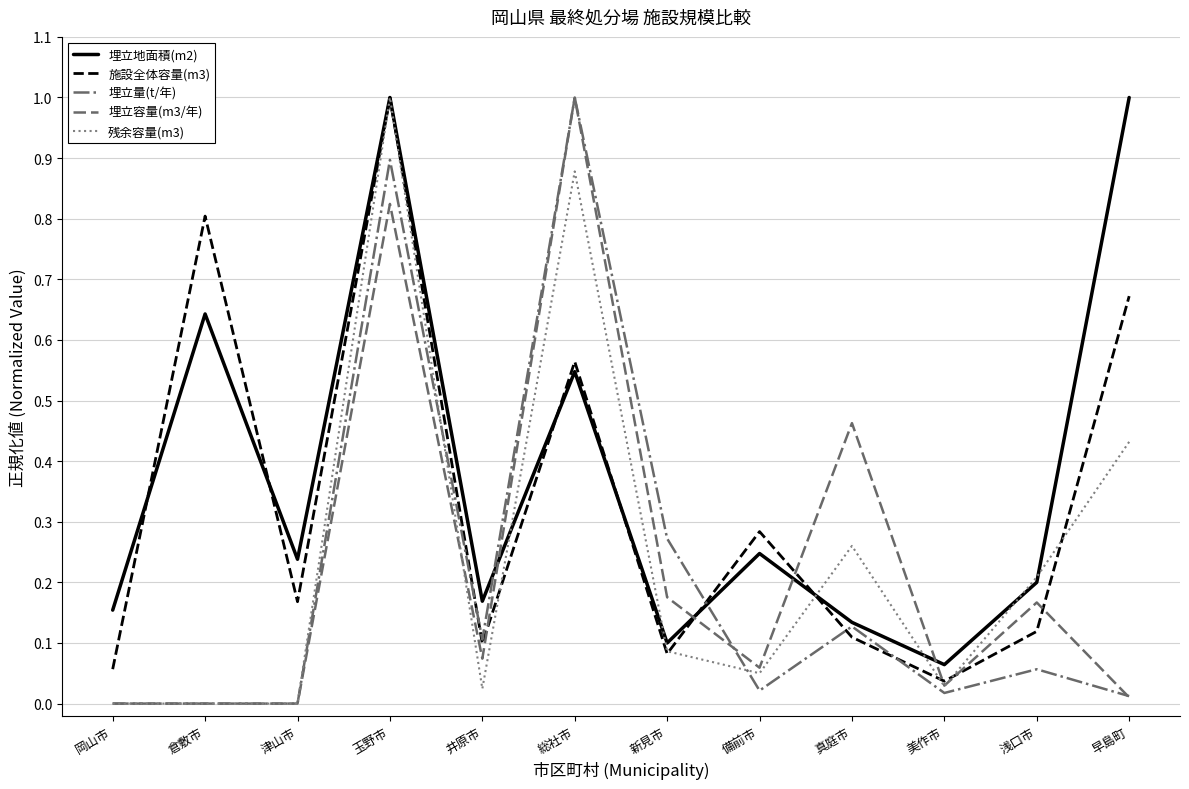

Which category has the highest value in the 埋立量(t/年) series?

総社市